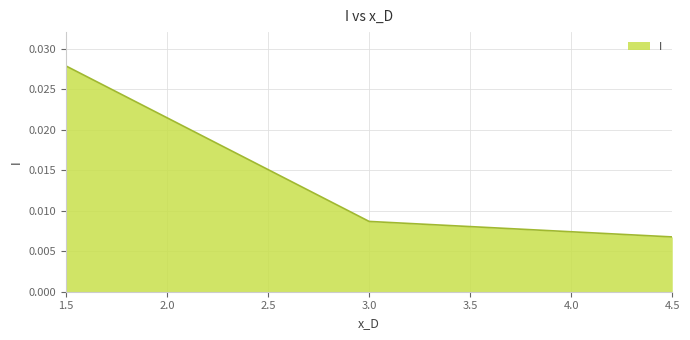

List the labels in order of value, smallest first.

4.5, 3.0, 1.5